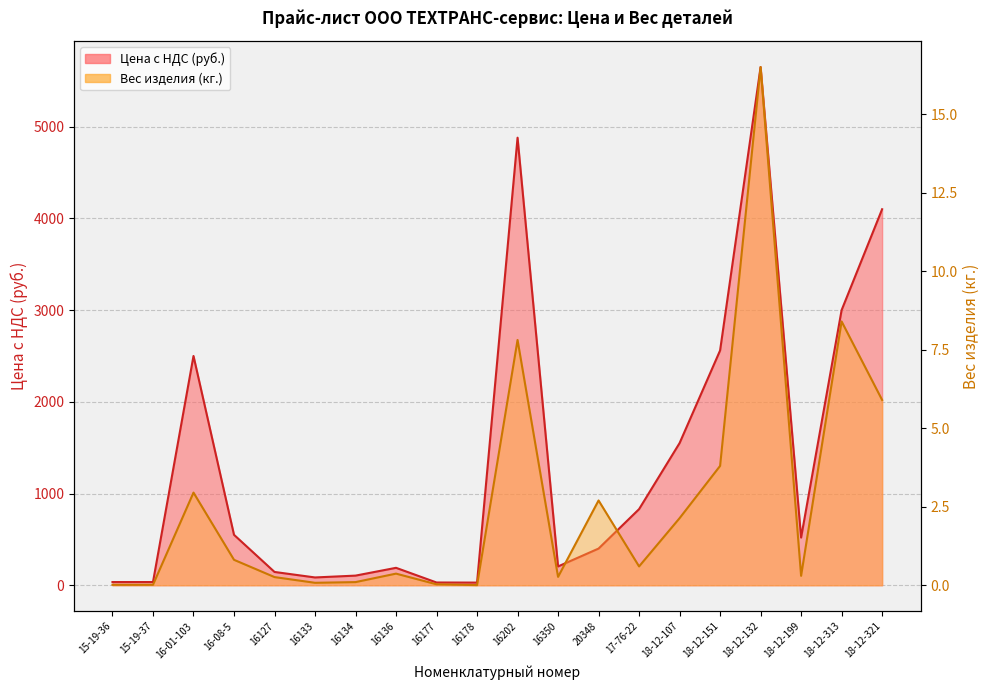

True or false: Цена с НДС (руб.) and Вес изделия (кг.) cross at least once.

False